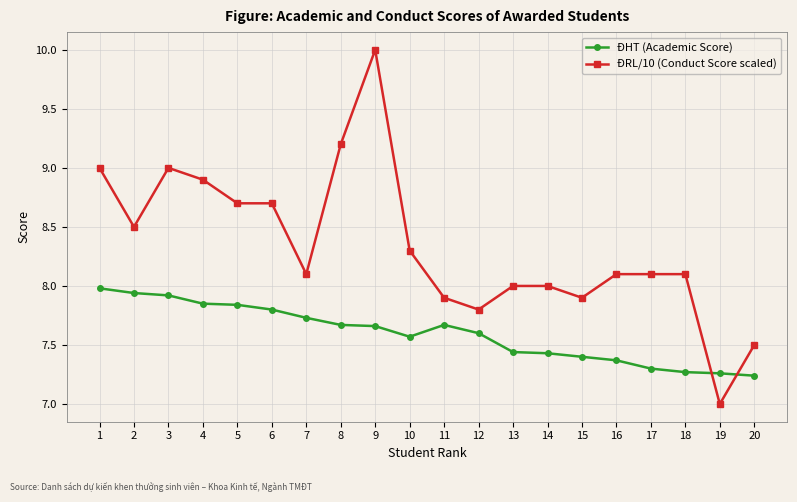

At how many categories does at least one series exceed 7?

20